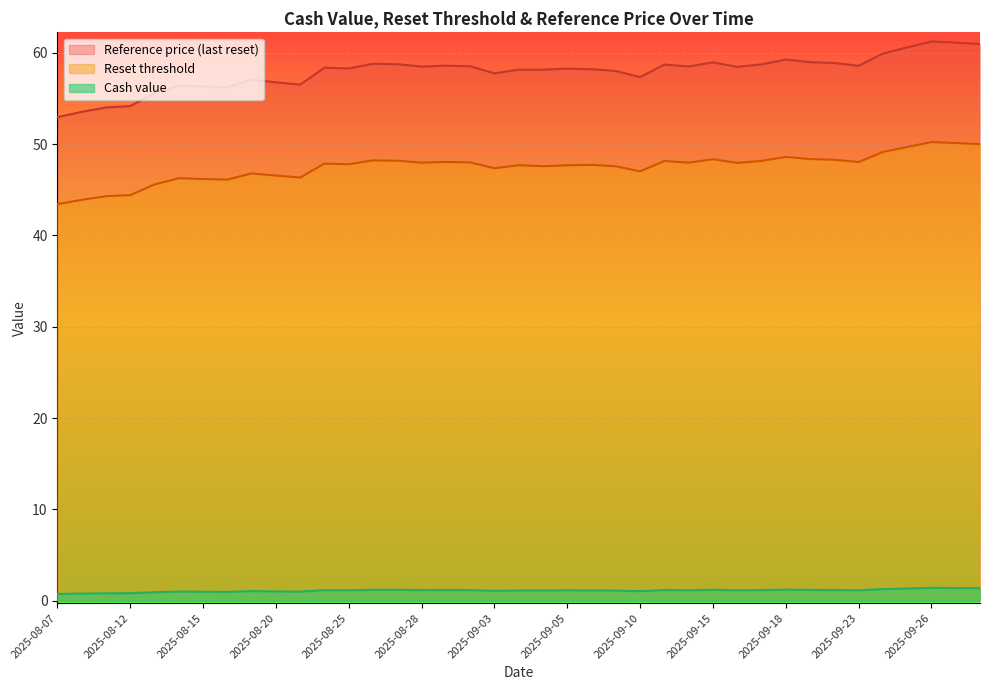

True or false: Cash value and Reset threshold intersect in this chart.

False